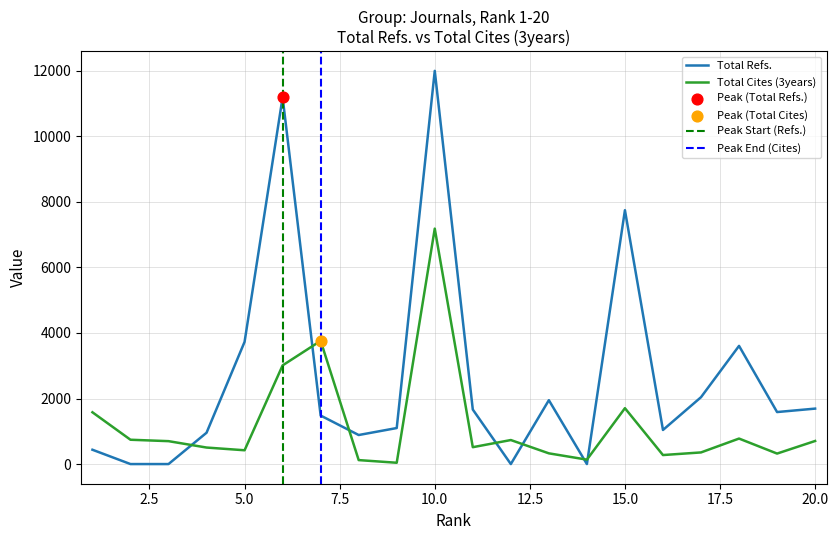

Which series has the largest Y range (max minus min)?

Total Refs.